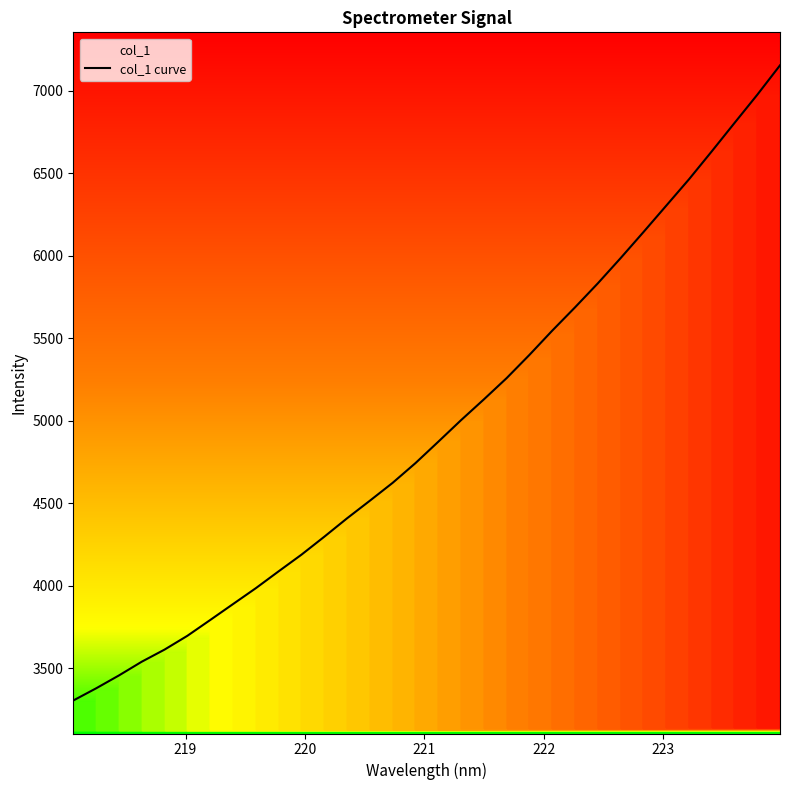

What is the minimum value for col_1 curve?

3303.1